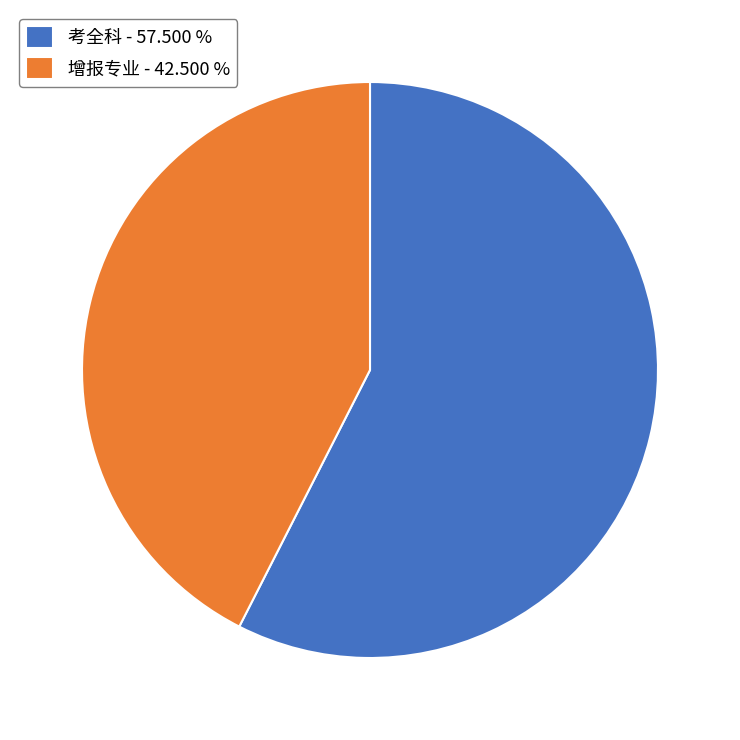

Which slice is the largest?

考全科